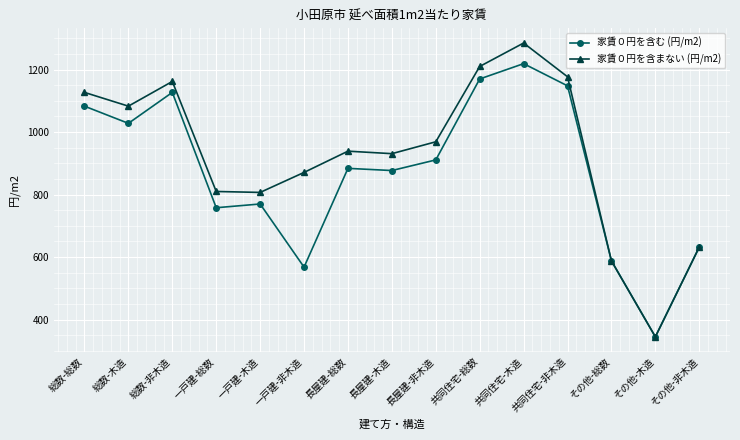

The 家賃０円を含まない (円/m2) series shows 1162 at 総数-非木造. True or false?

True